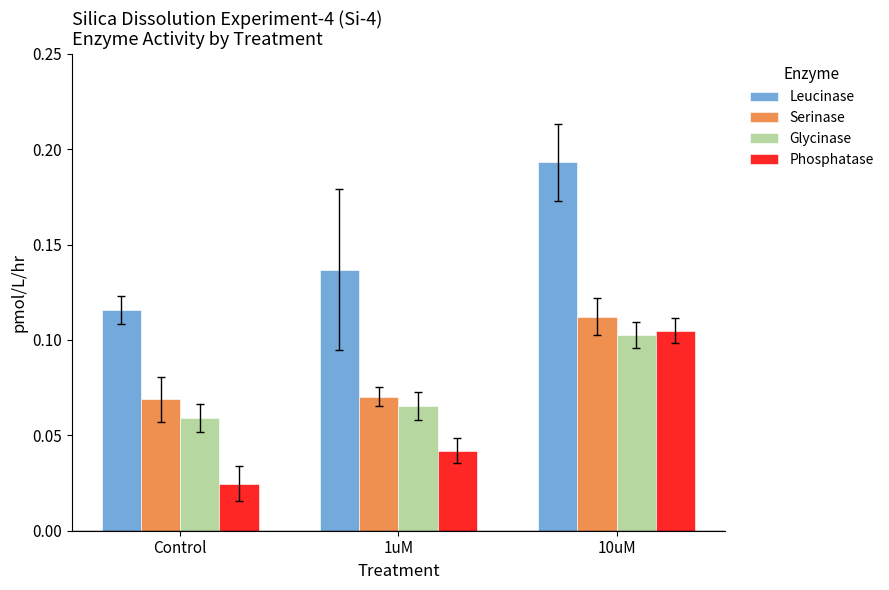

What position from the left is 10uM?

3